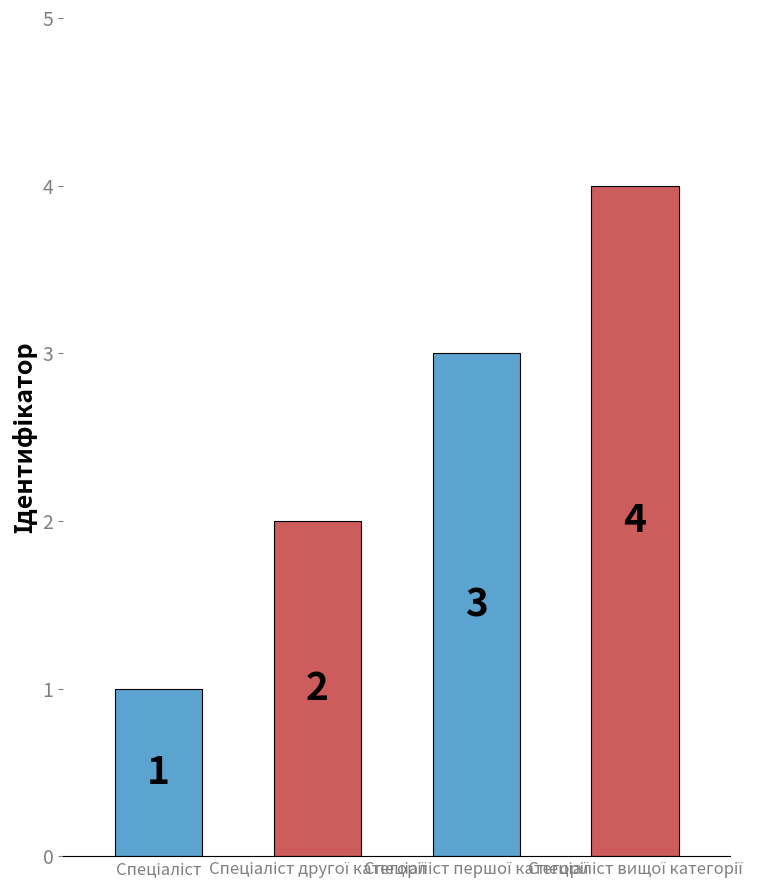

What is the value of the 1st bar from the left?

1